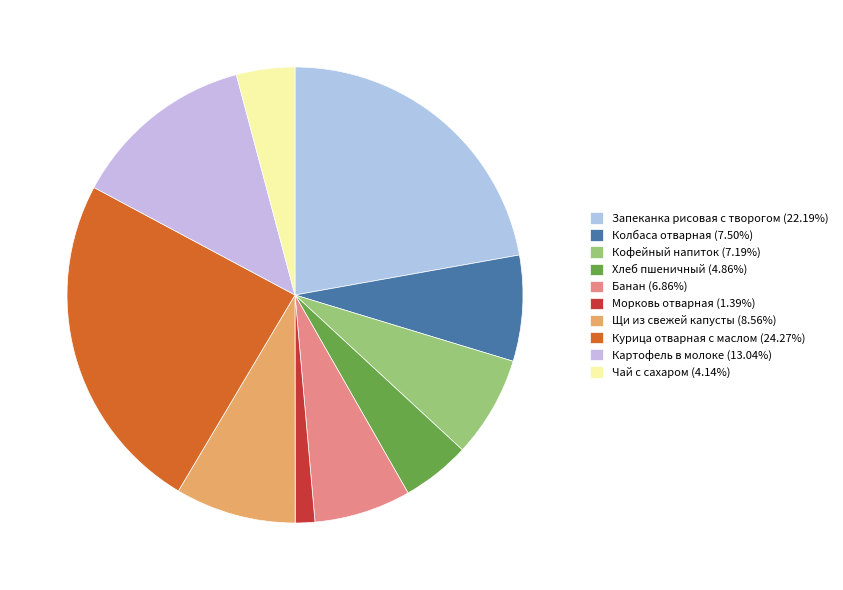

How many slices are in this pie chart?

10